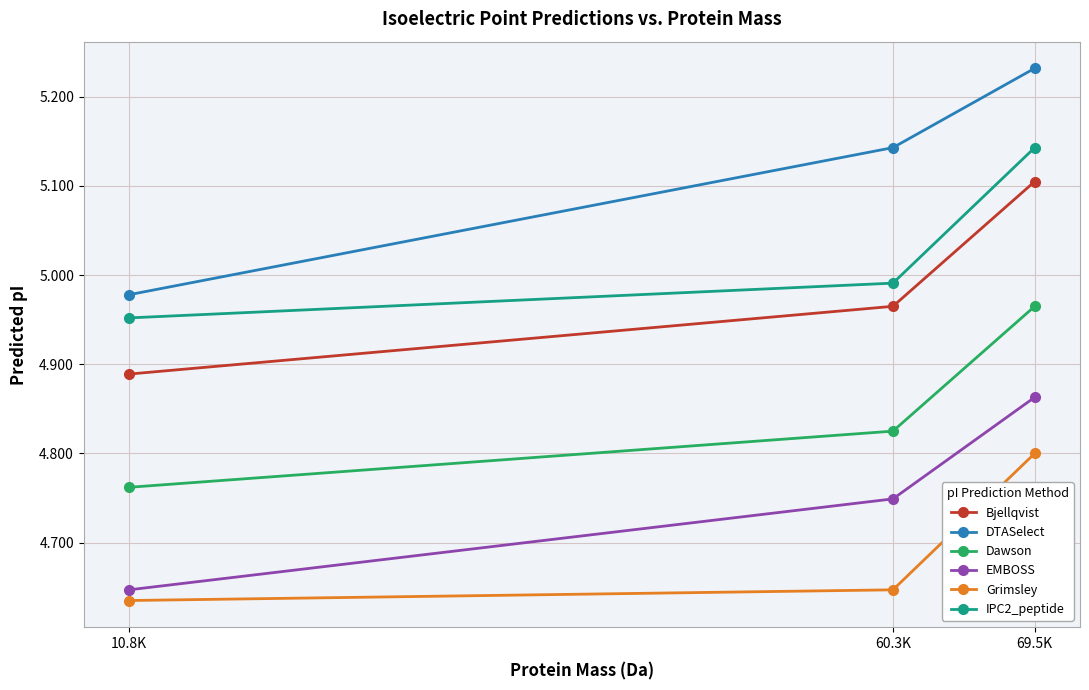

Which category has the highest value in the Bjellqvist series?

69.5K